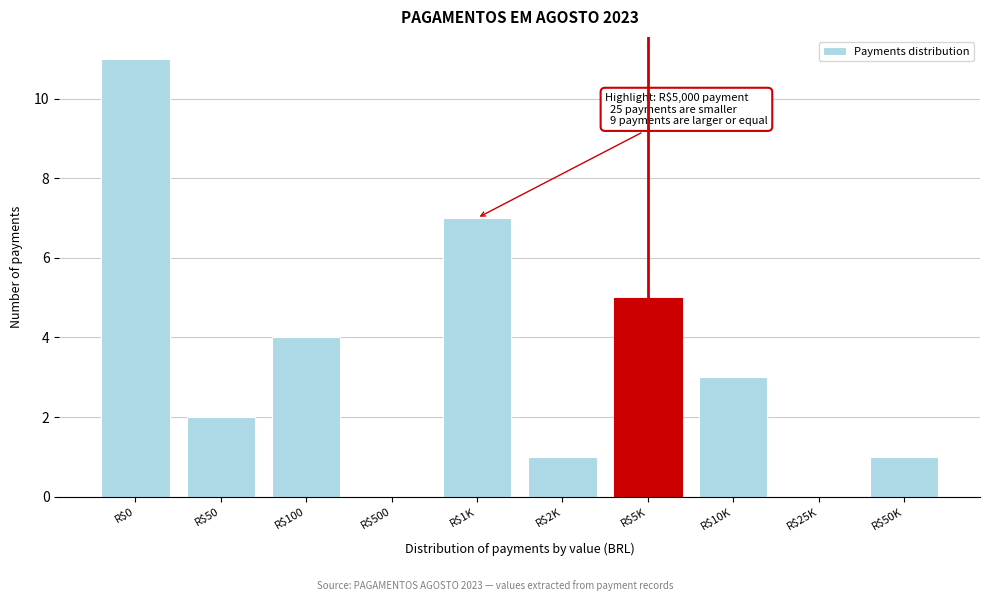

Which label corresponds to the largest value in the chart?

R$0